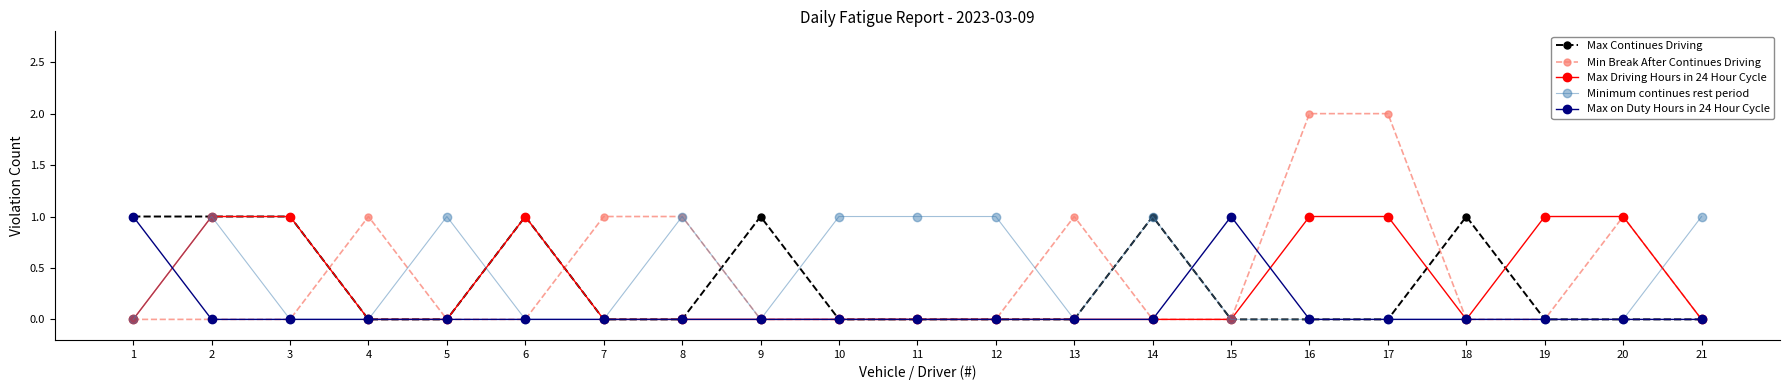

What is the difference between the Max Driving Hours in 24 Hour Cycle values at 13 and 2?

1